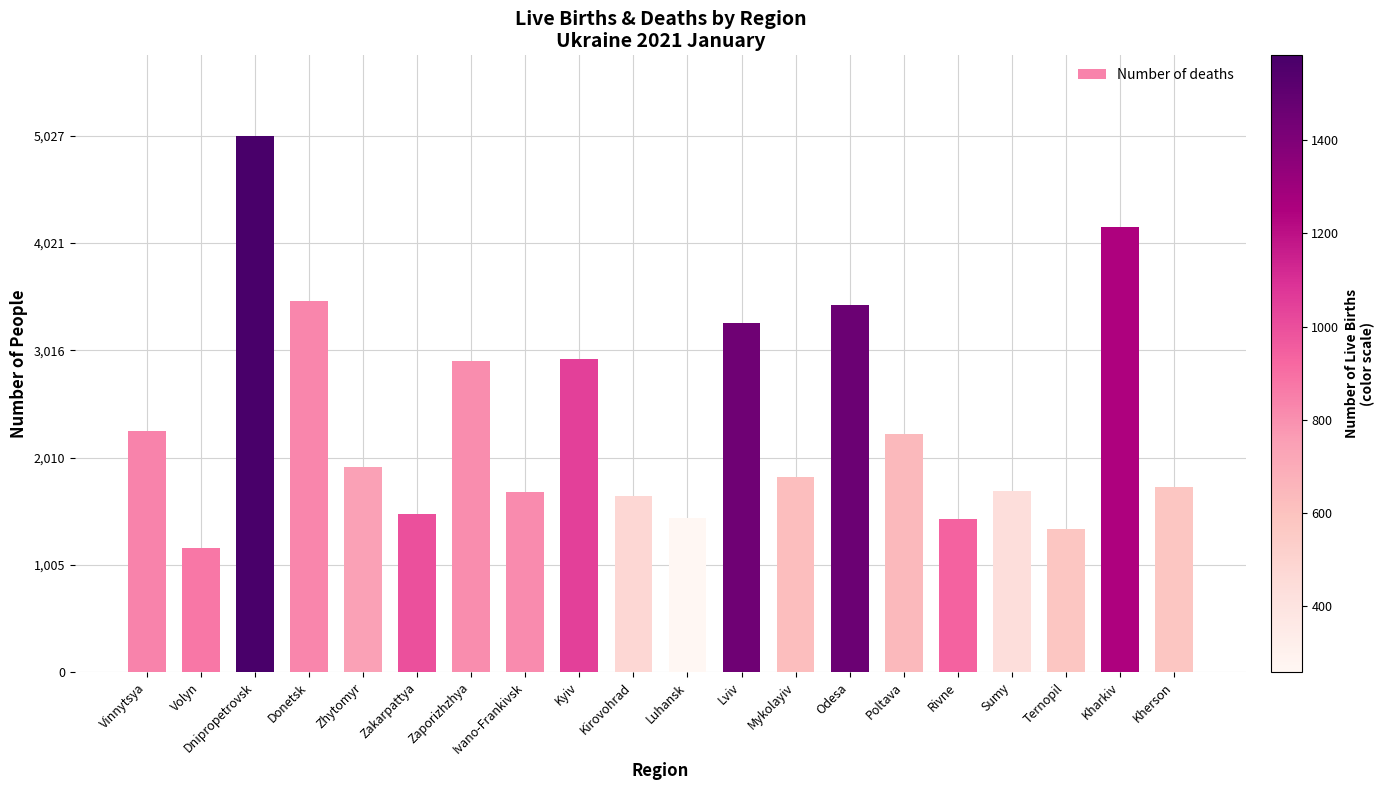

What is the label of the 3rd bar from the left?

Dnipropetrovsk